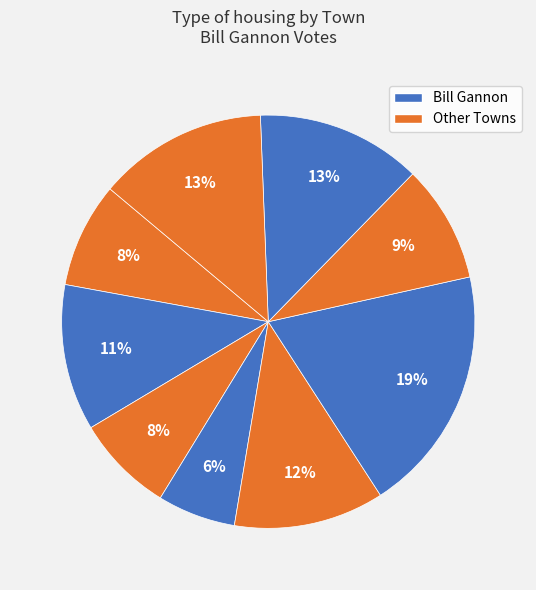

How many segments does this pie chart have?

9